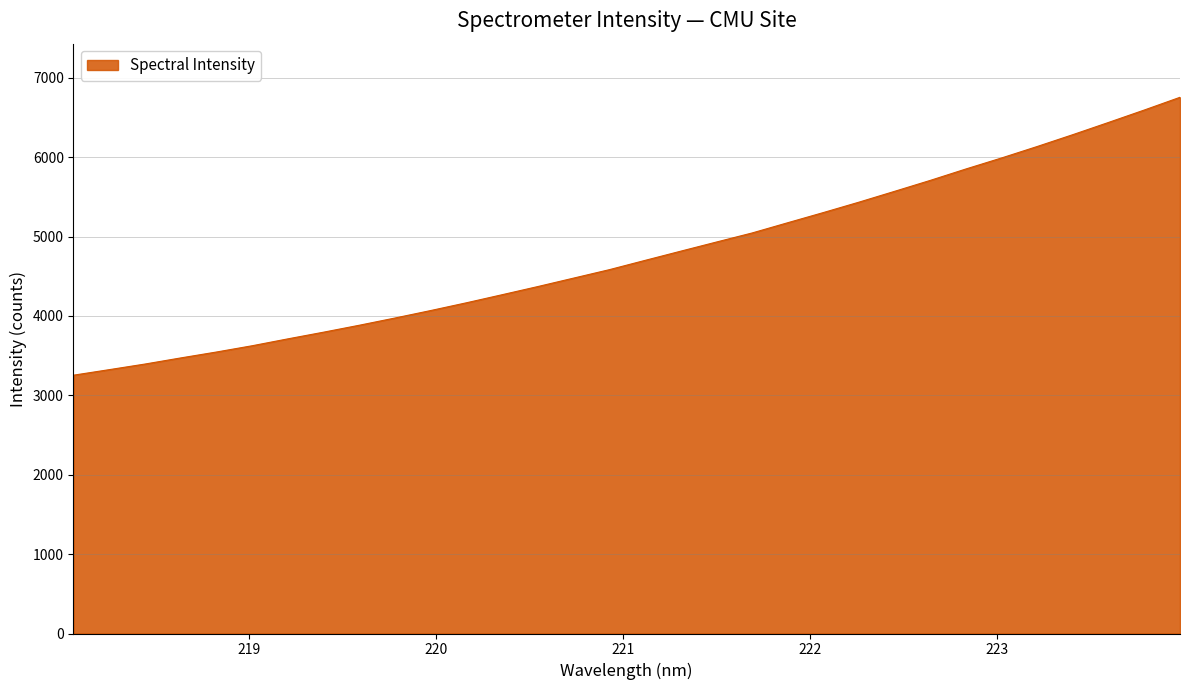

What is the maximum value shown in the chart?

6753.8